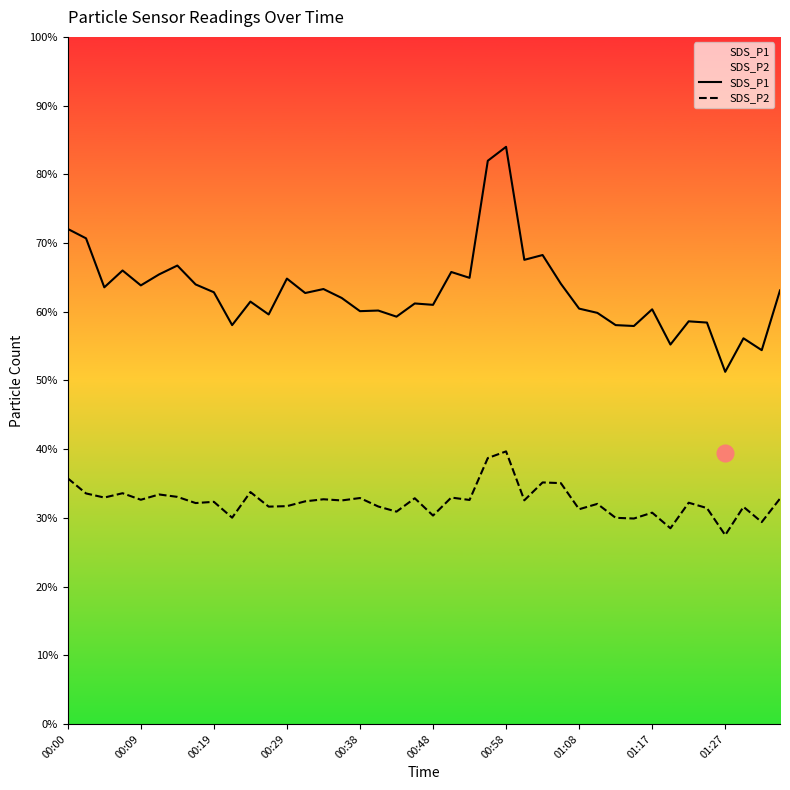

Which series has the largest total across all categories?

SDS_P1